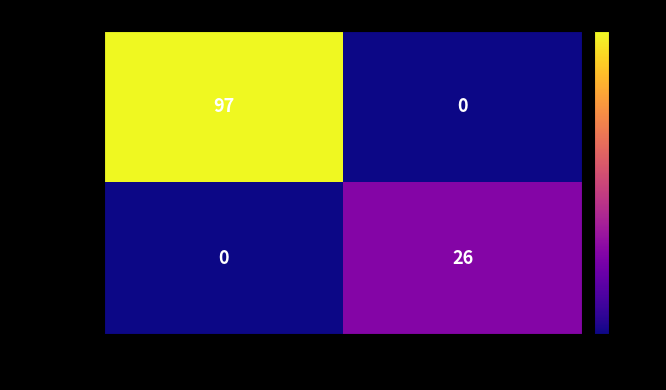

The value of 1ecc237b… at -1 is 172. True or false?

False